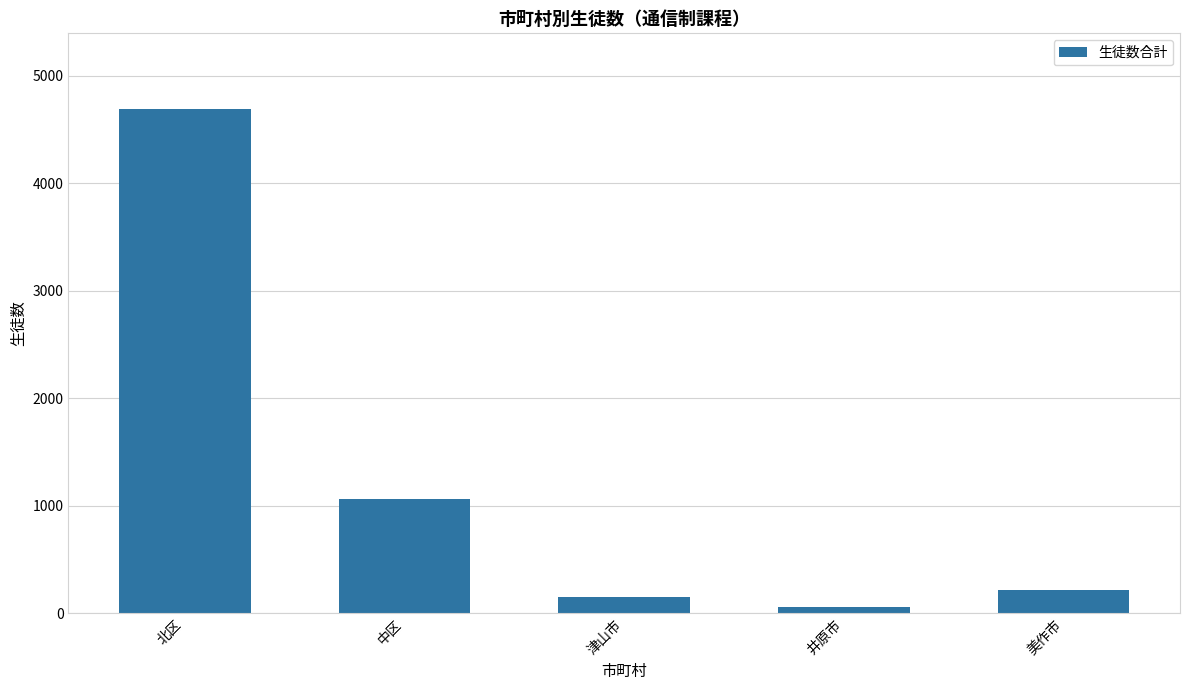

Rank the categories by value from lowest to highest.

井原市, 津山市, 美作市, 中区, 北区